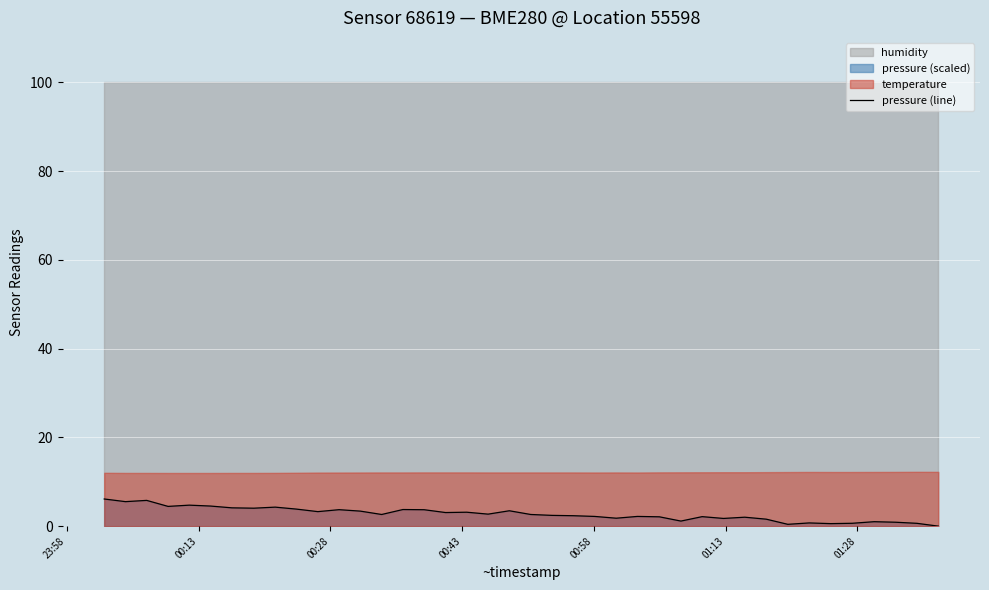

What is the highest value of the pressure (line) series?

6.1